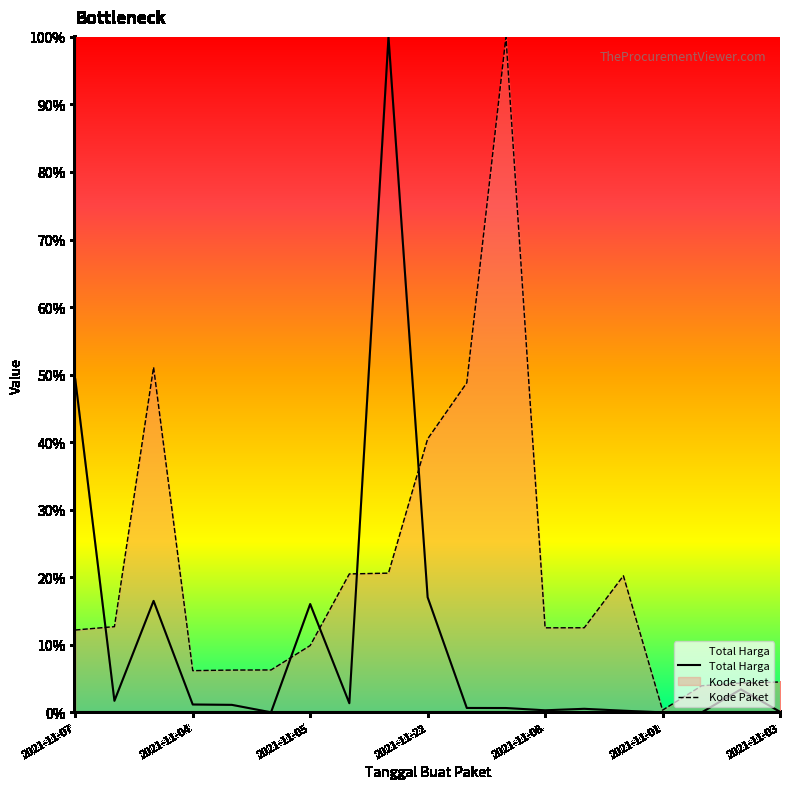

Read the Kode Paket value at 2021-11-22.

40.5